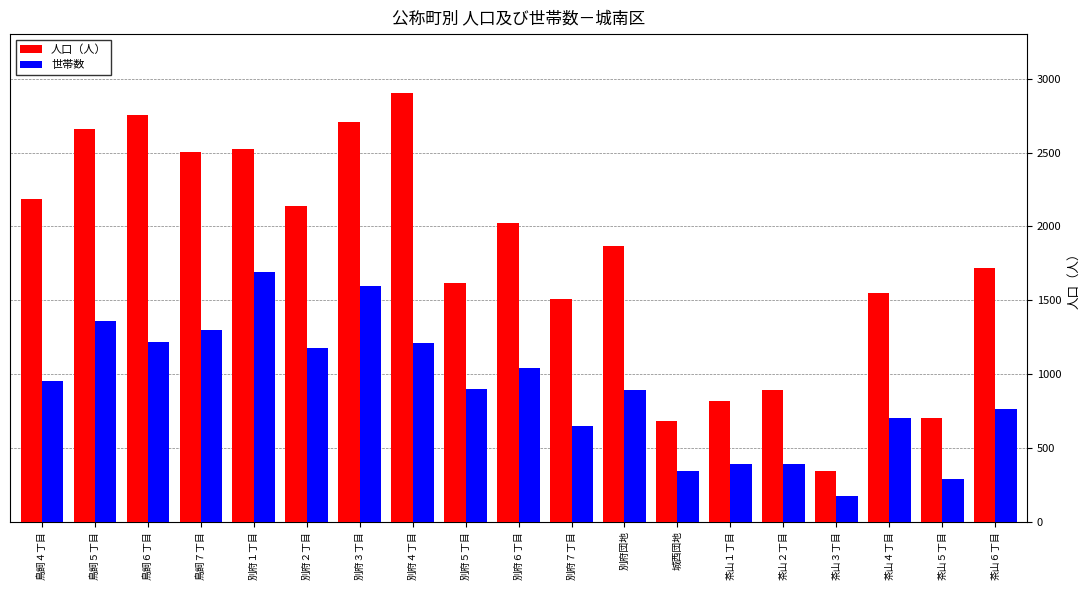

Where does the 人口（人） series first go above 1868?

鳥飼４丁目